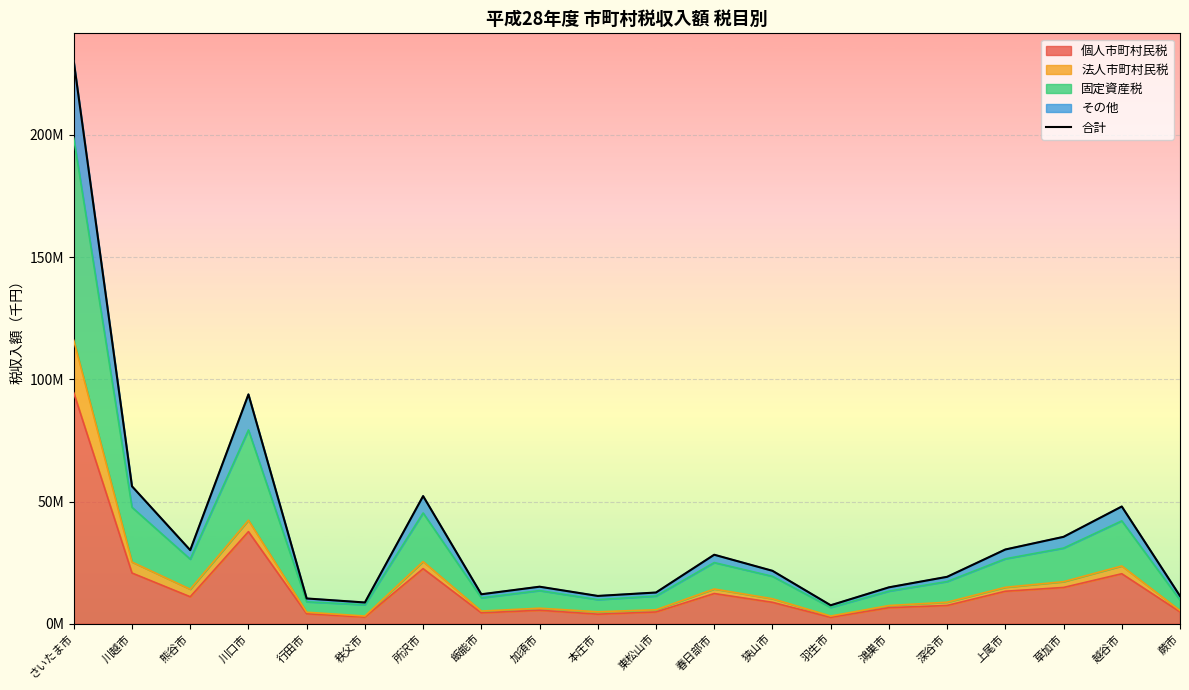

List the labels in order of value, smallest first.

羽生市, 秩父市, 行田市, 蕨市, 本庄市, 飯能市, 東松山市, 鴻巣市, 加須市, 深谷市, 狭山市, 春日部市, 熊谷市, 上尾市, 草加市, 越谷市, 所沢市, 川越市, 川口市, さいたま市